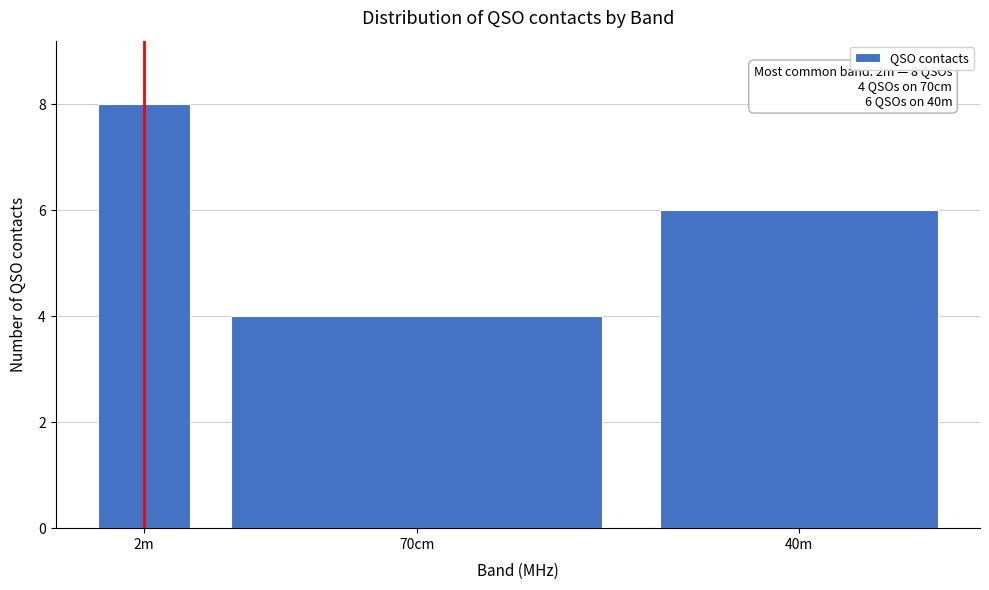

Reading left to right, list all the values displayed in this chart.

8	4	6